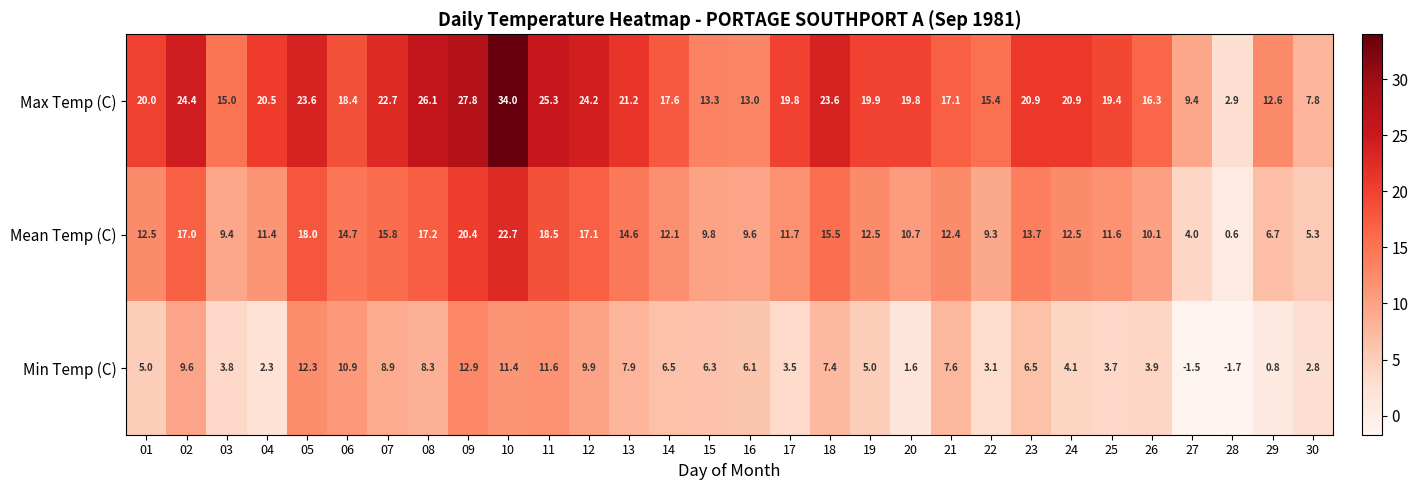

What is the difference between the maximum and minimum values in the Mean Temp (C) series?

22.1